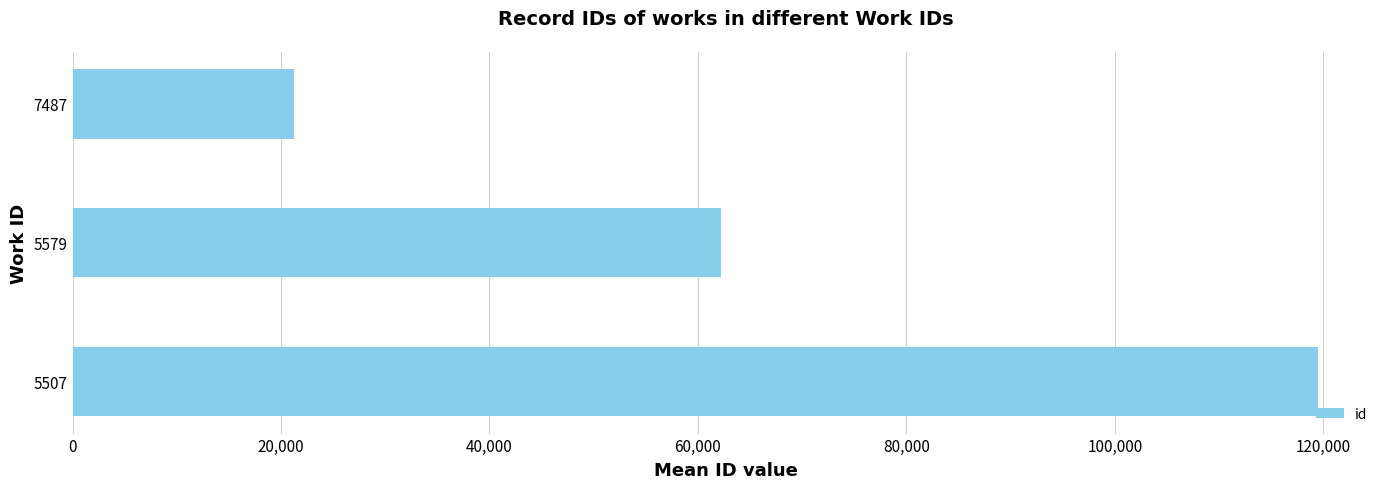

Approximately how many times larger is the value at 5579 compared to 5507?

0.5